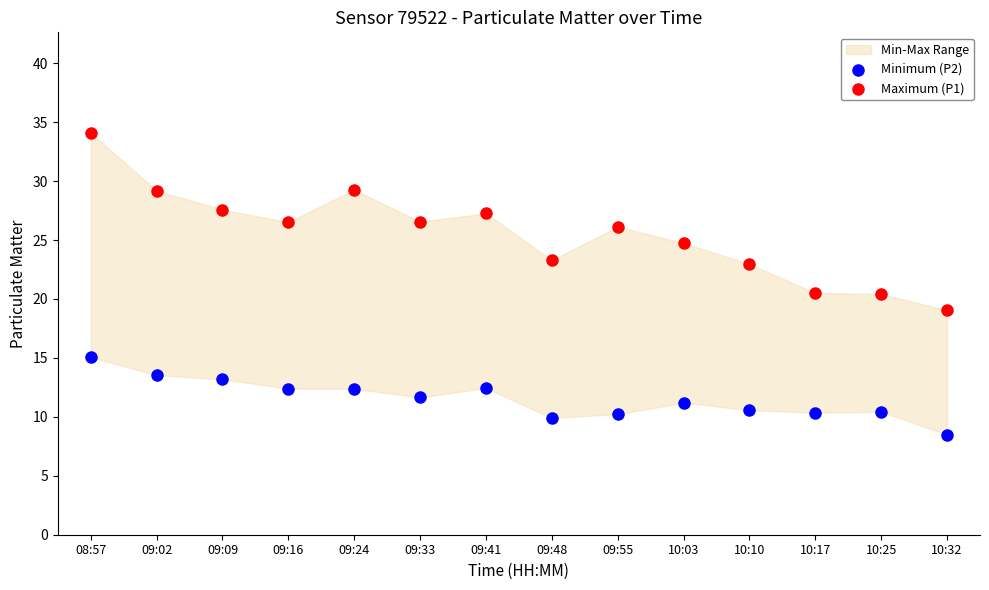

Which series has the largest Y range (max minus min)?

Maximum (P1)